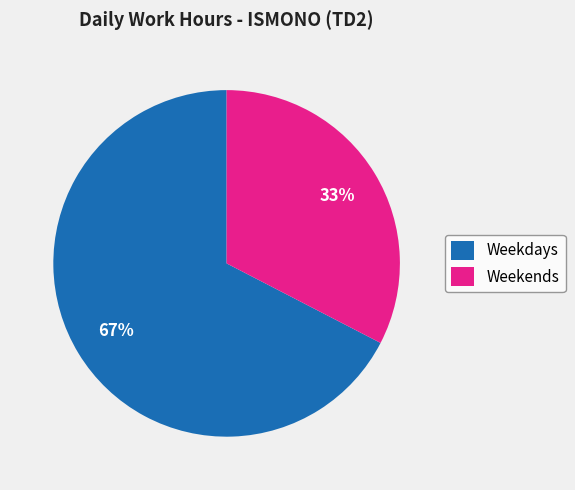

True or false: Weekends accounts for 25% of the total.

False